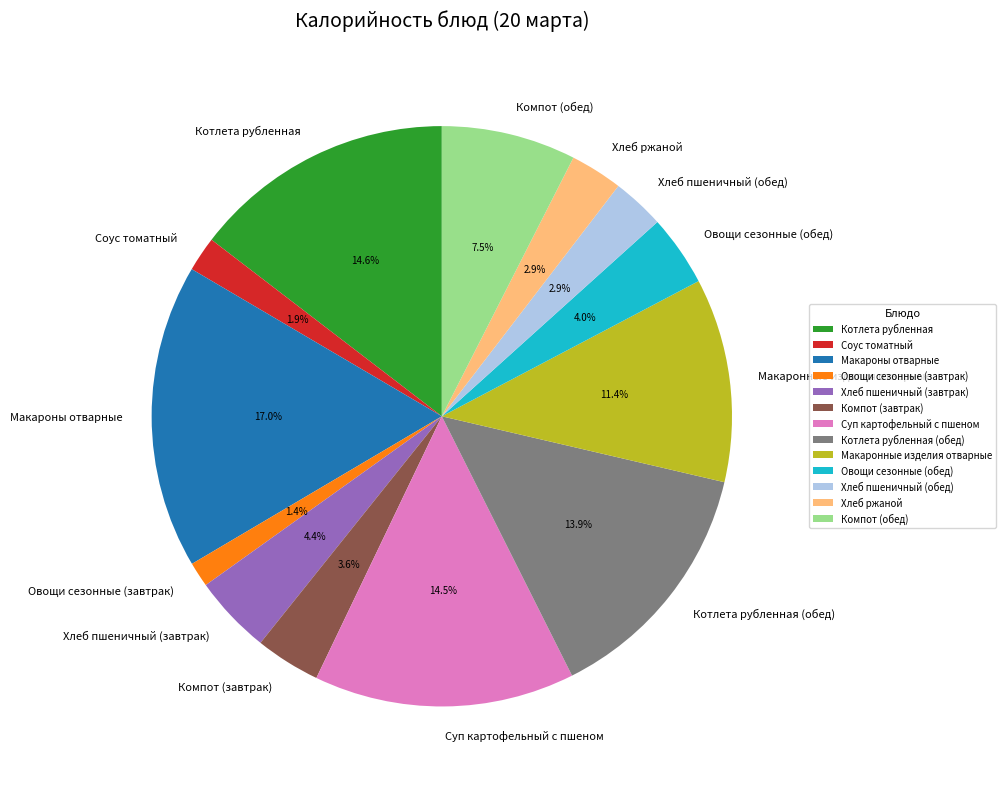

What is the smallest slice in the pie chart?

Овощи сезонные (завтрак)